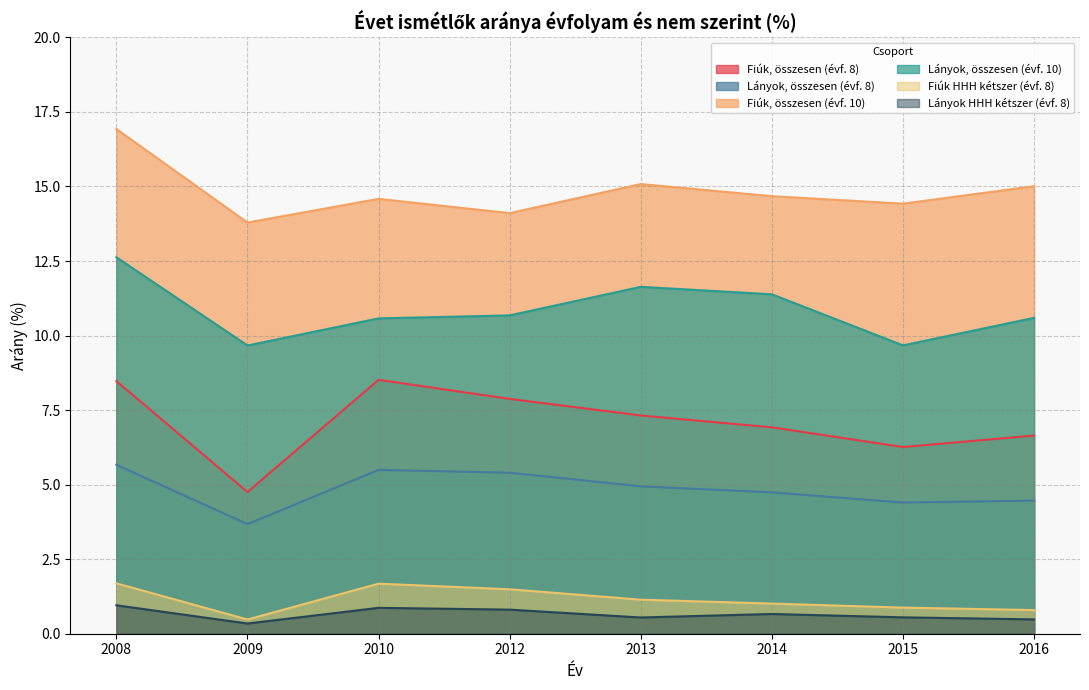

At which label is Fiúk HHH kétszer (évf. 8) closest to 1?

2014